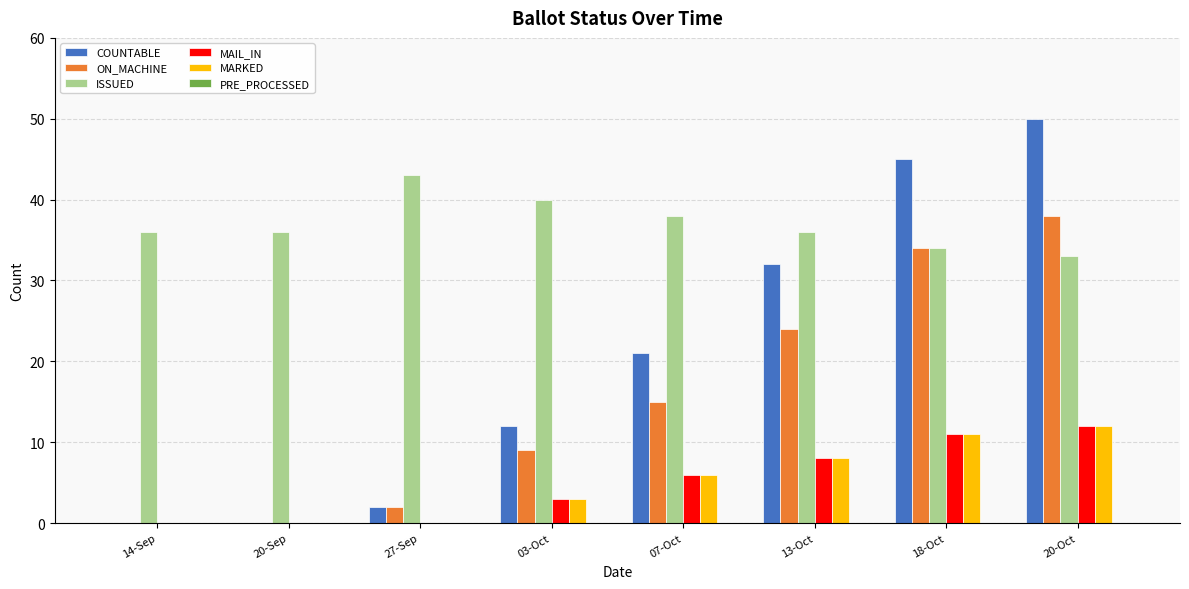

What is the sum of all MAIL_IN values?

40